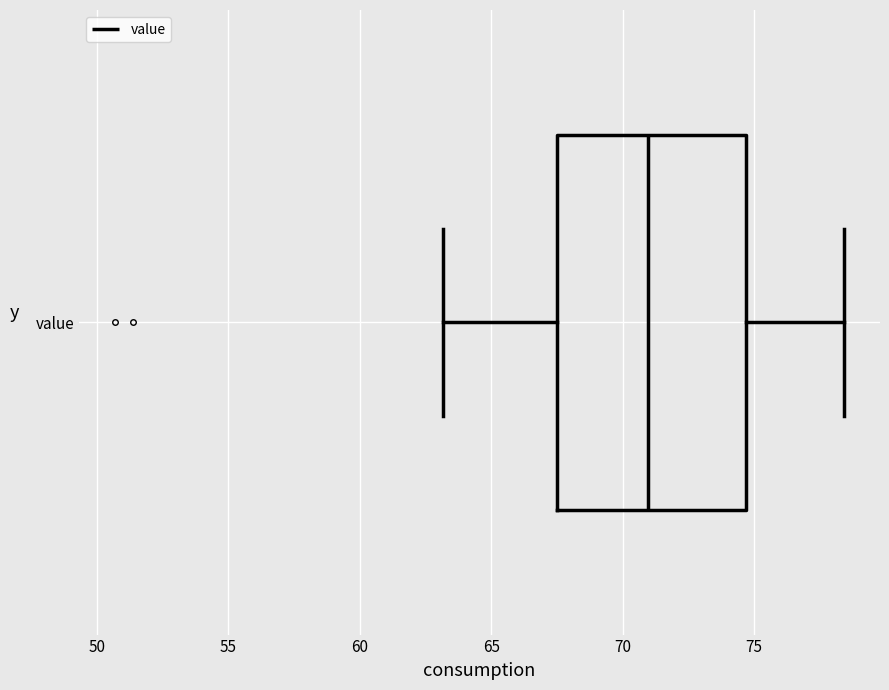

Transcribe this box plot: give where the median line is, the range the box spans, and where the two whiskers end, as read against the x-axis. The values are not printed on the chart, so give them approximately, as read against the axis.

median 71.0, box 67.5 to 74.5, whiskers 63.0 to 78.5